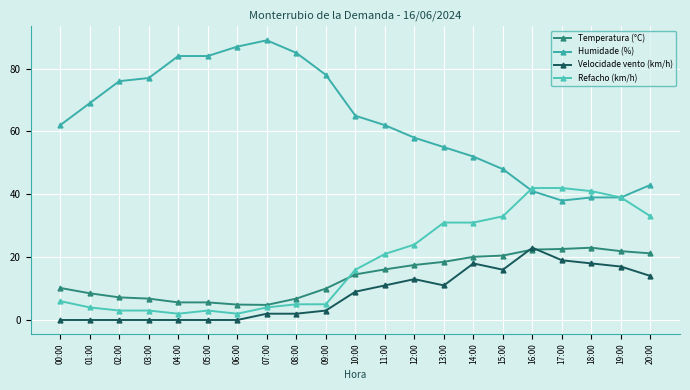

Is this an area chart (filled region under the line)?

No